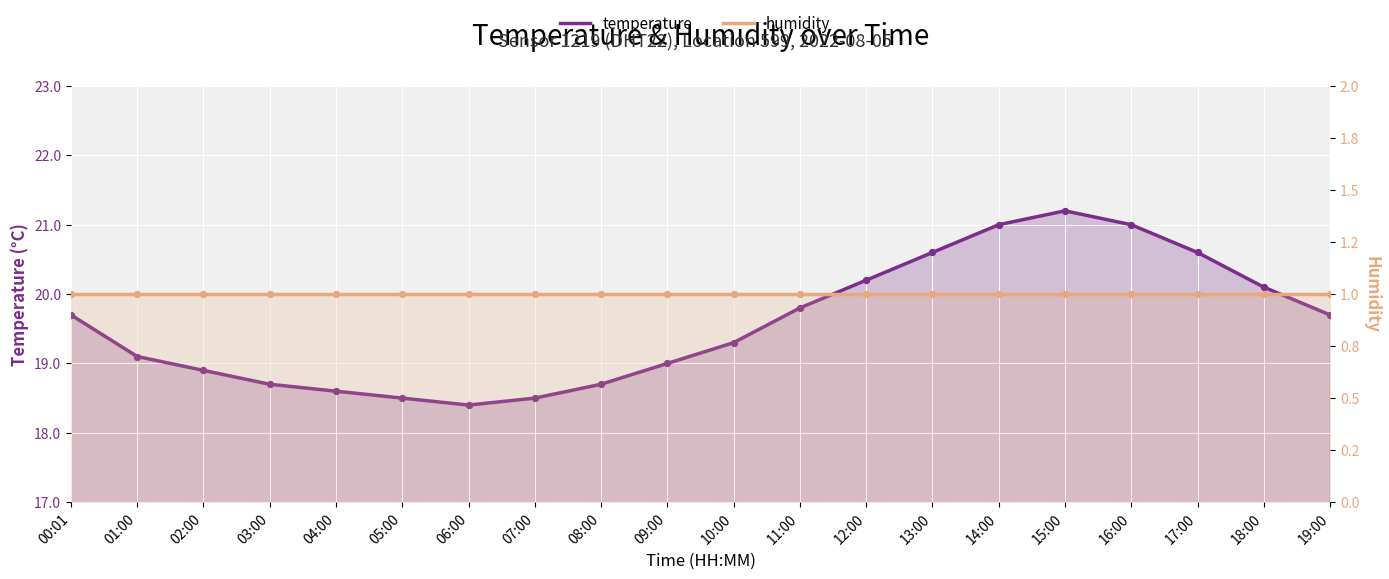

At which category is the sum across all series the highest?

15:00